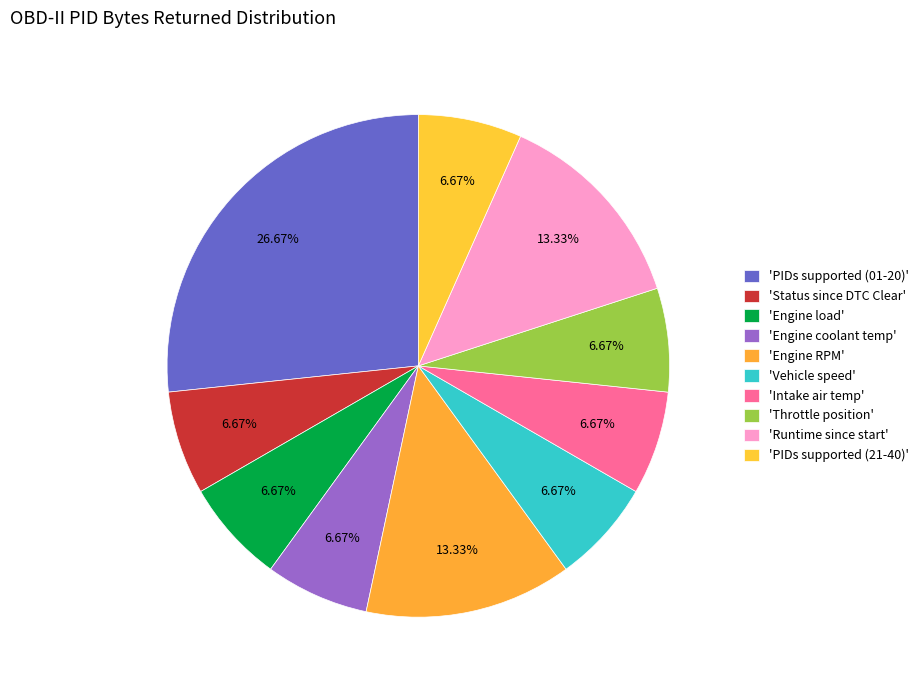

How many segments does this pie chart have?

10